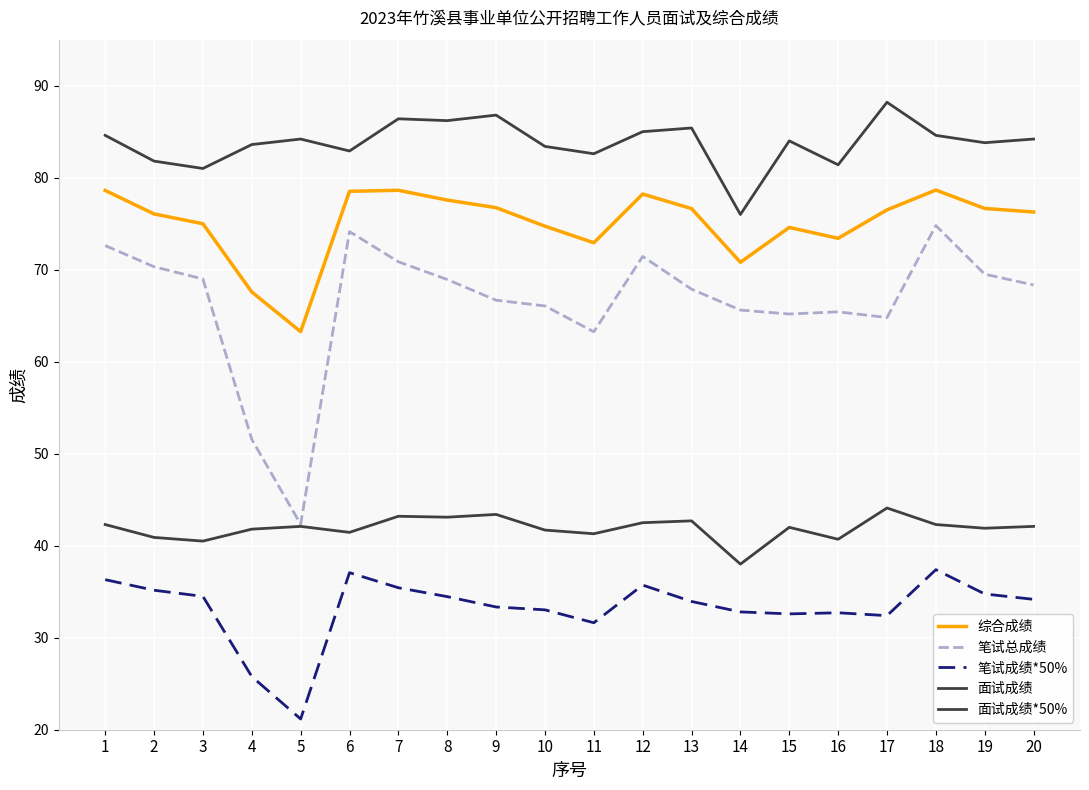

Reading right to left, what are all the values shown in this chart?

综合成绩: 76.3	76.7	78.7	76.5	73.4	74.6	70.8	76.6	78.2	72.9	74.7	76.7	77.6	78.6	78.5	63.3	67.6	75.0	76.1	78.6
笔试总成绩: 68.3	69.5	74.8	64.8	65.4	65.2	65.6	67.9	71.4	63.2	66.1	66.7	68.9	70.9	74.1	42.3	51.6	69.0	70.3	72.6
笔试成绩*50%: 34.2	34.8	37.4	32.4	32.7	32.6	32.8	33.9	35.7	31.6	33.0	33.3	34.5	35.4	37.1	21.2	25.8	34.5	35.2	36.3
面试成绩: 84.2	83.8	84.6	88.2	81.4	84.0	76.0	85.4	85.0	82.6	83.4	86.8	86.2	86.4	82.9	84.2	83.6	81.0	81.8	84.6
面试成绩*50%: 42.1	41.9	42.3	44.1	40.7	42.0	38.0	42.7	42.5	41.3	41.7	43.4	43.1	43.2	41.5	42.1	41.8	40.5	40.9	42.3